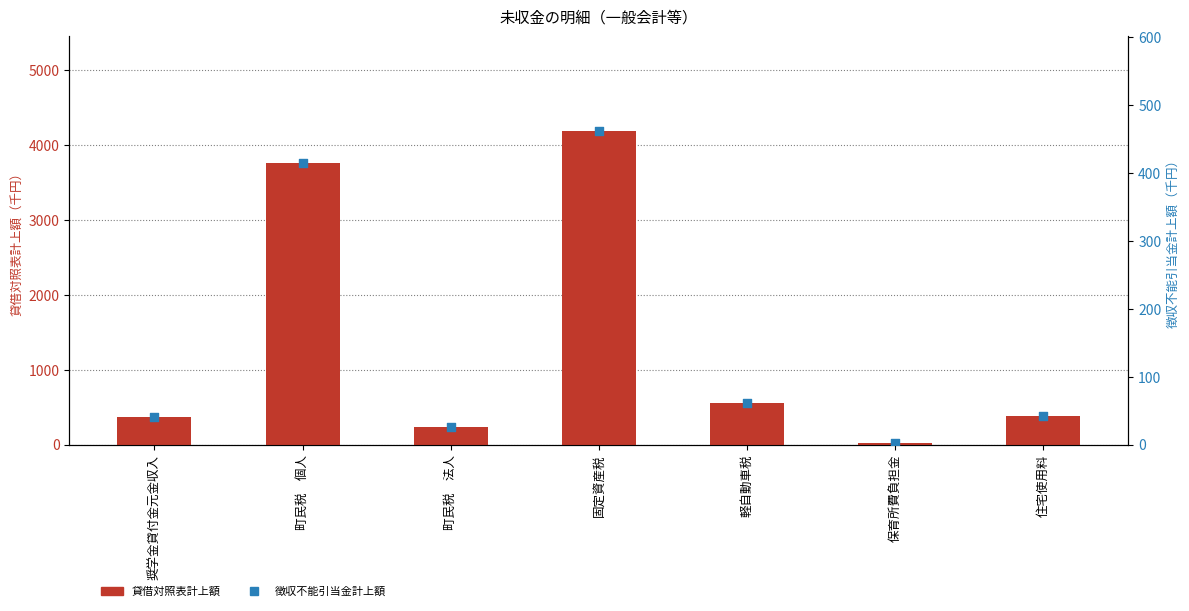

Is the value of 貸借対照表計上額 at 町民税　法人 greater than the value of 徴収不能引当金計上額 at 町民税　法人?

Yes